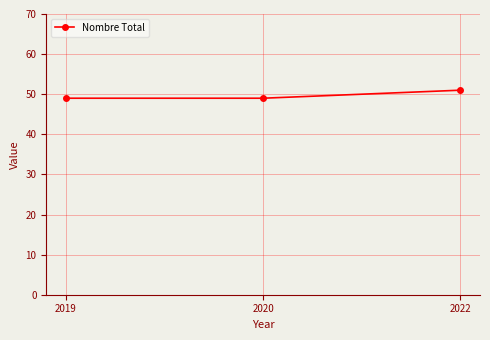

Between 2019 and 2022, which is larger?

2022